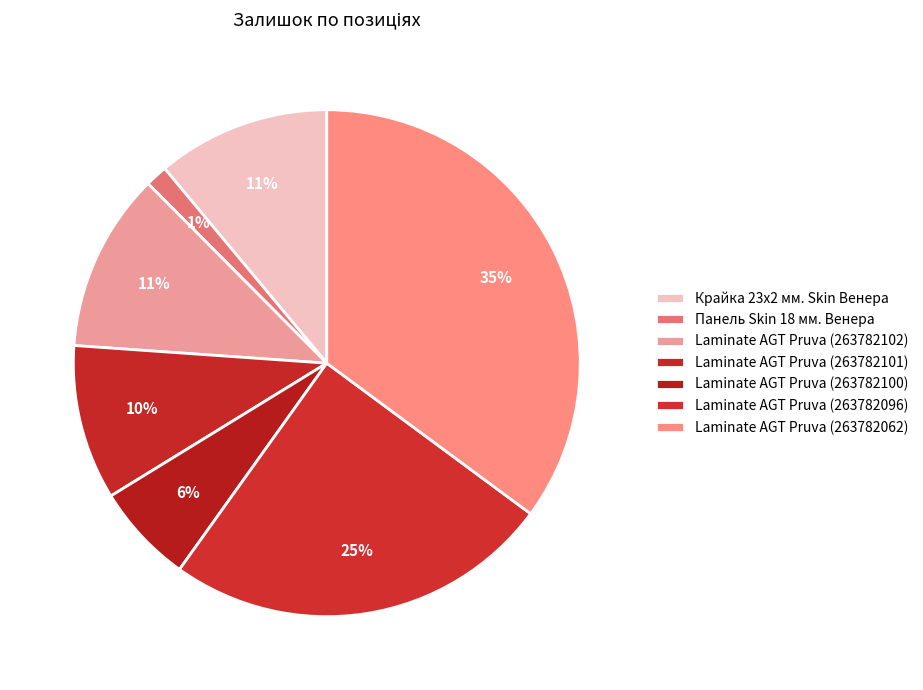

Does Крайка 23x2 мм. Skin Венера account for over 50% of the chart?

No